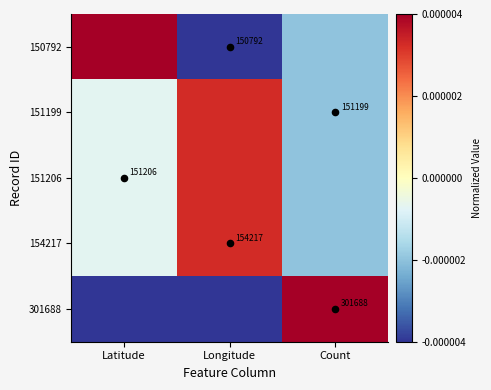

The 151199 series shows -0.0 at Latitude. True or false?

True